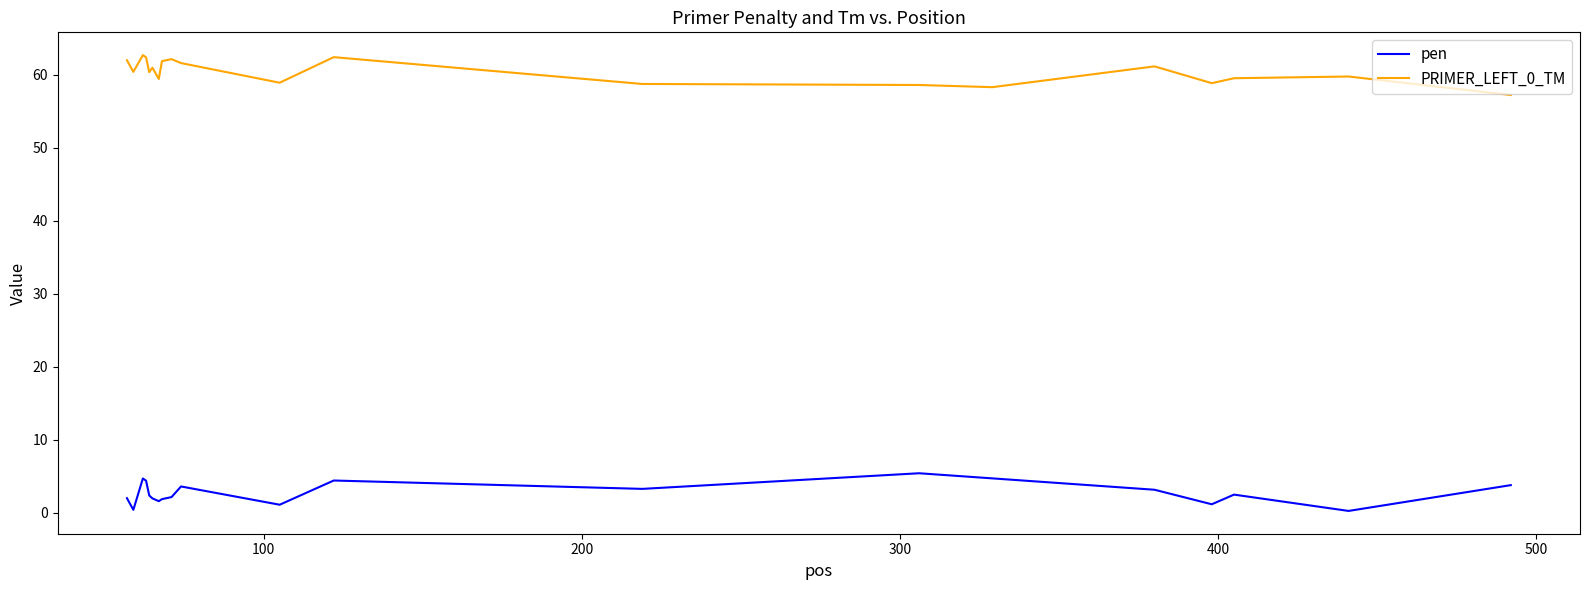

At how many categories does at least one series exceed 48?

20